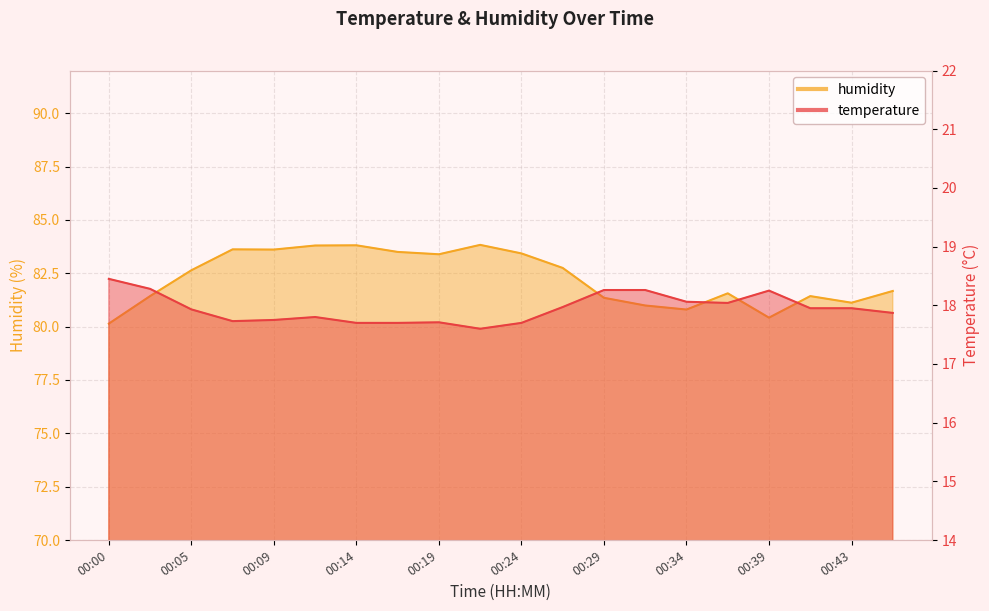

True or false: temperature and humidity cross at least once.

False